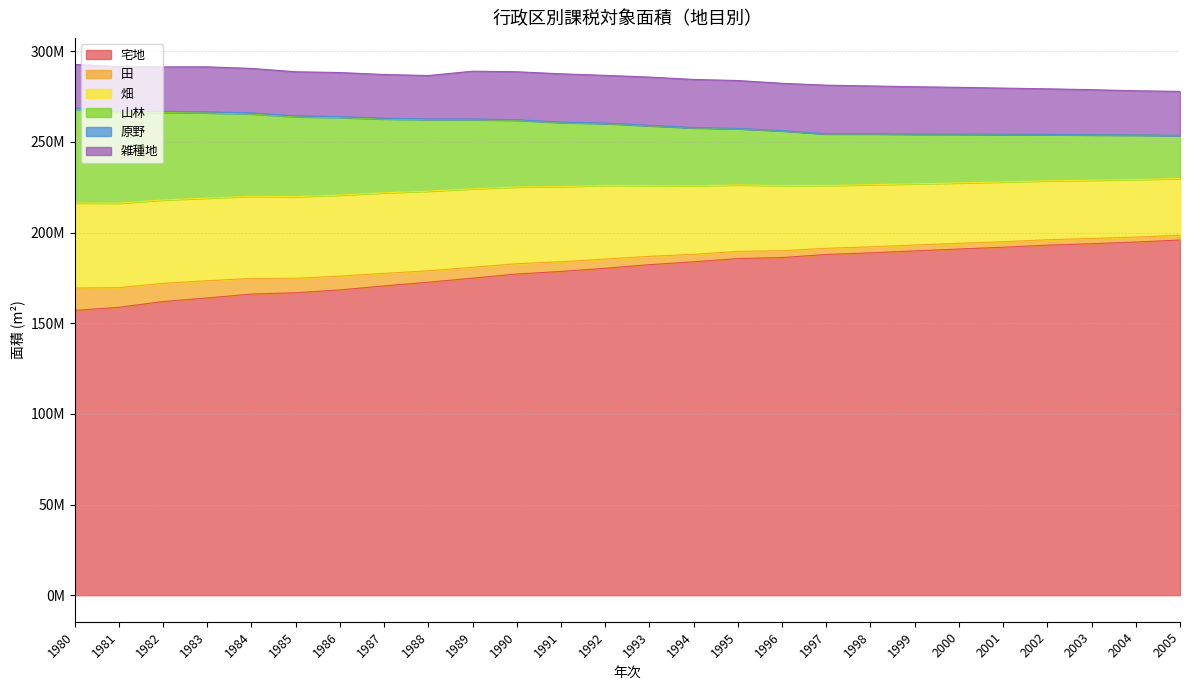

Does the chart display data point markers on the line(s)?

No